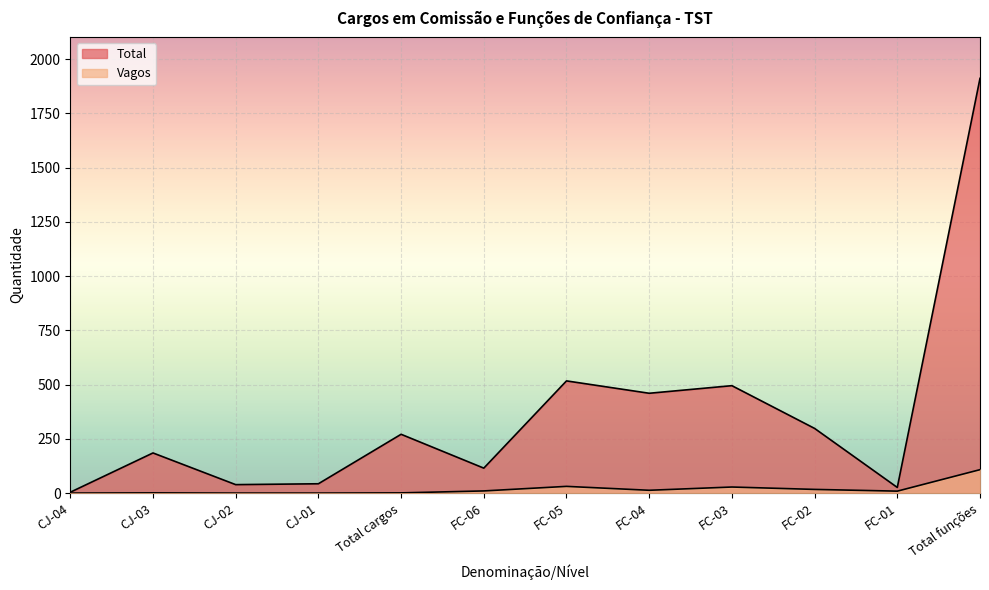

At how many categories does at least one series exceed 1899?

1